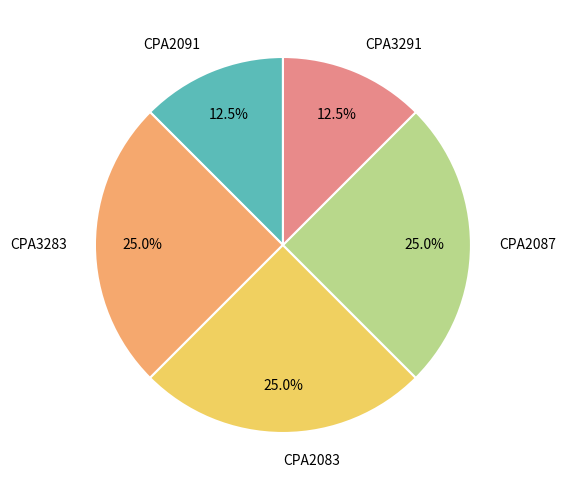

Which has a higher value, CPA3291 or CPA2083?

CPA2083